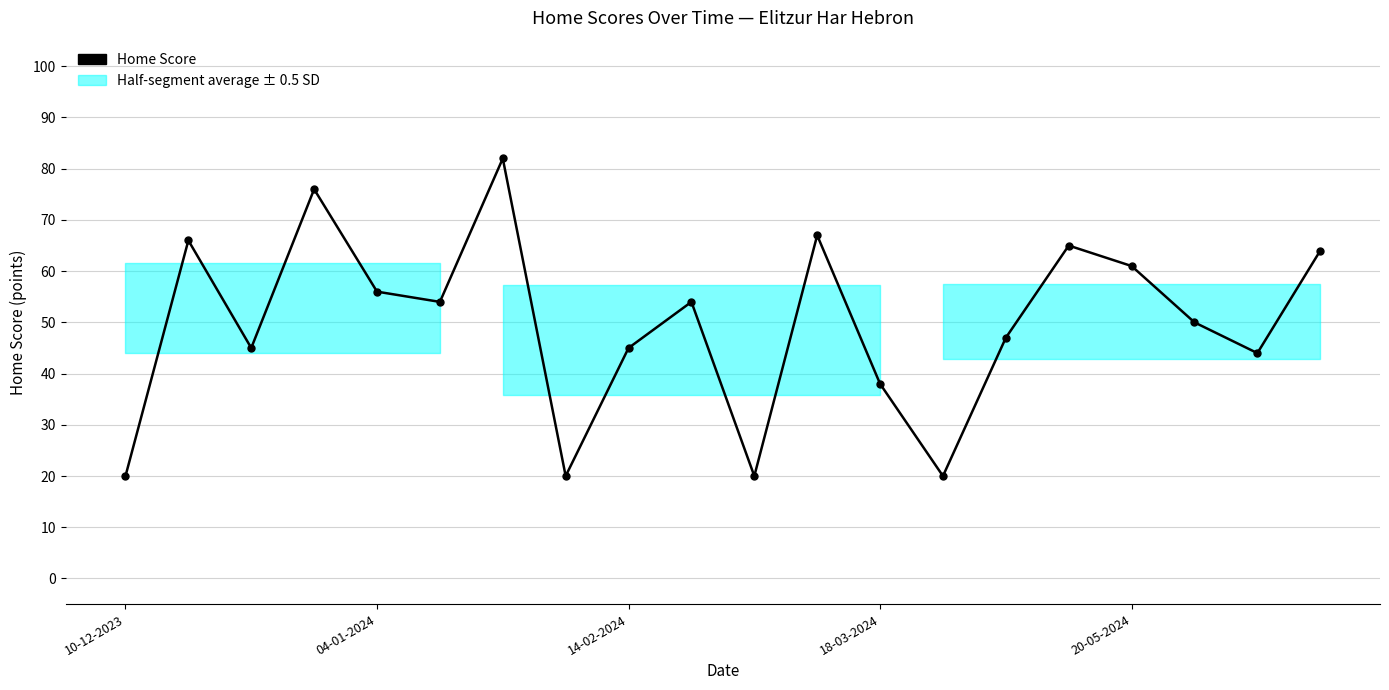

What is the smallest value displayed?

20